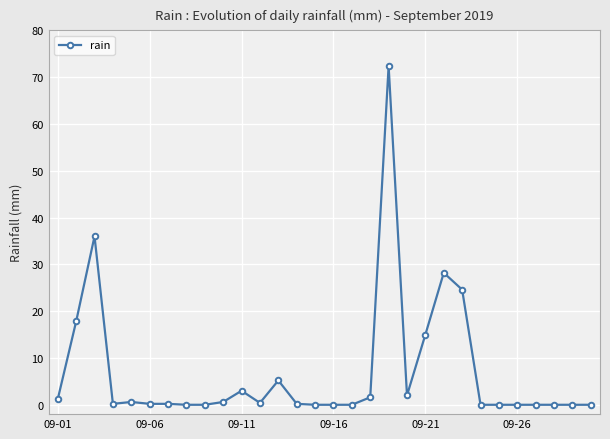

What is the difference between the maximum and minimum values?

72.4